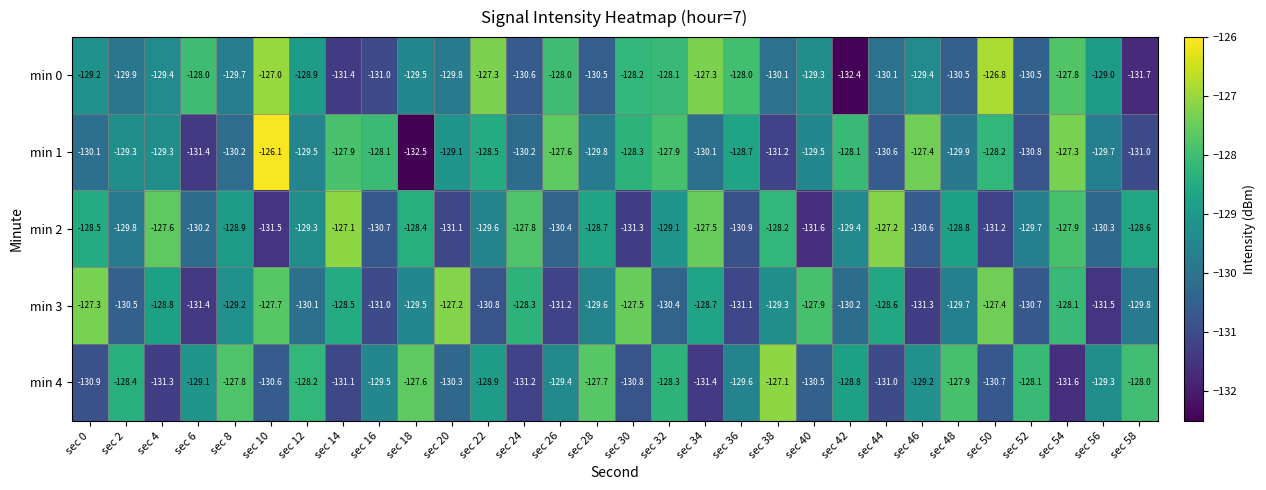

What is the maximum value shown in the chart?

-126.1